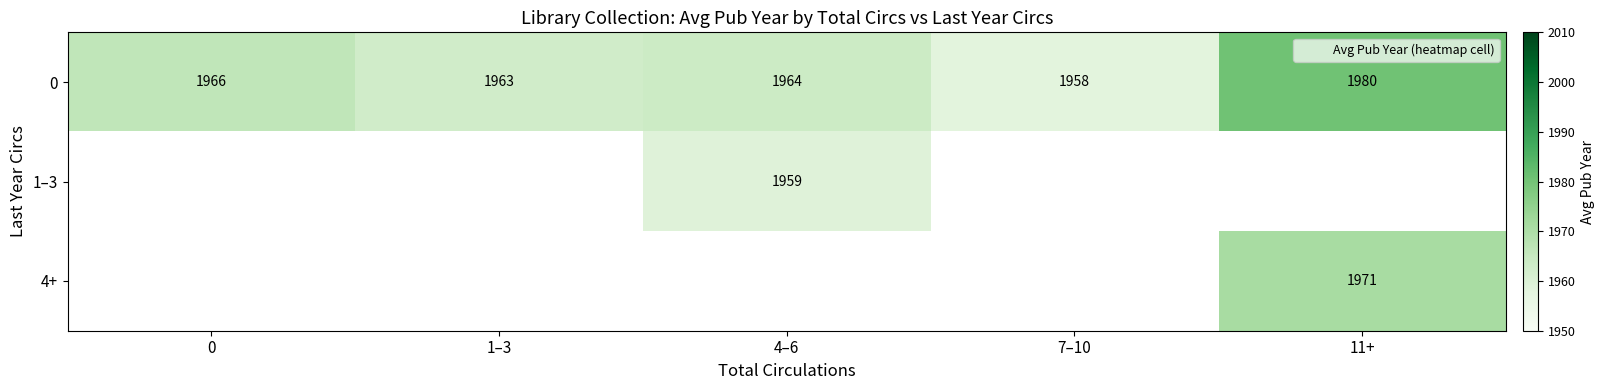

At how many categories does at least one series exceed 1971?

1